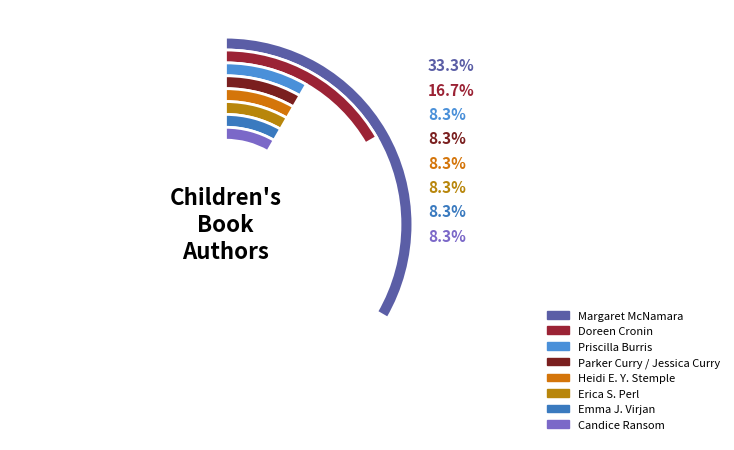

How many slices are in this pie chart?

8